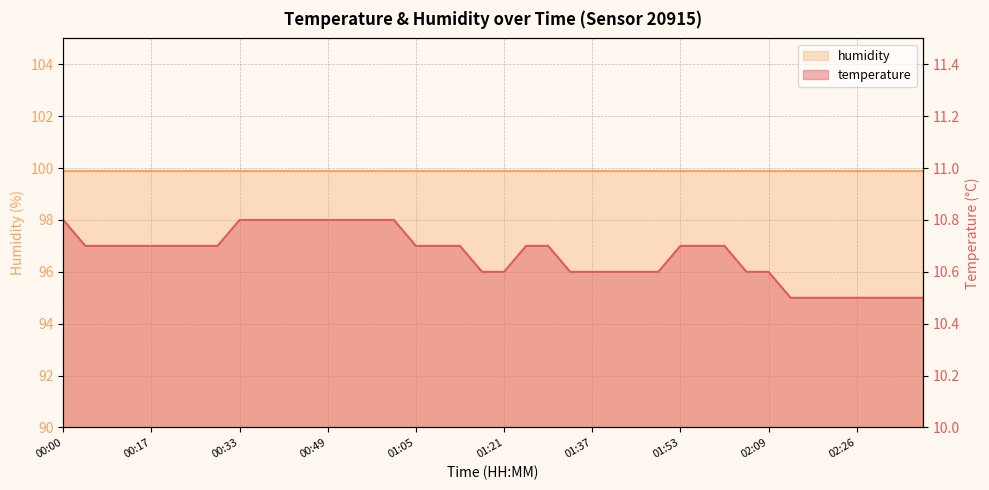

How many categories are shown in the chart?

40